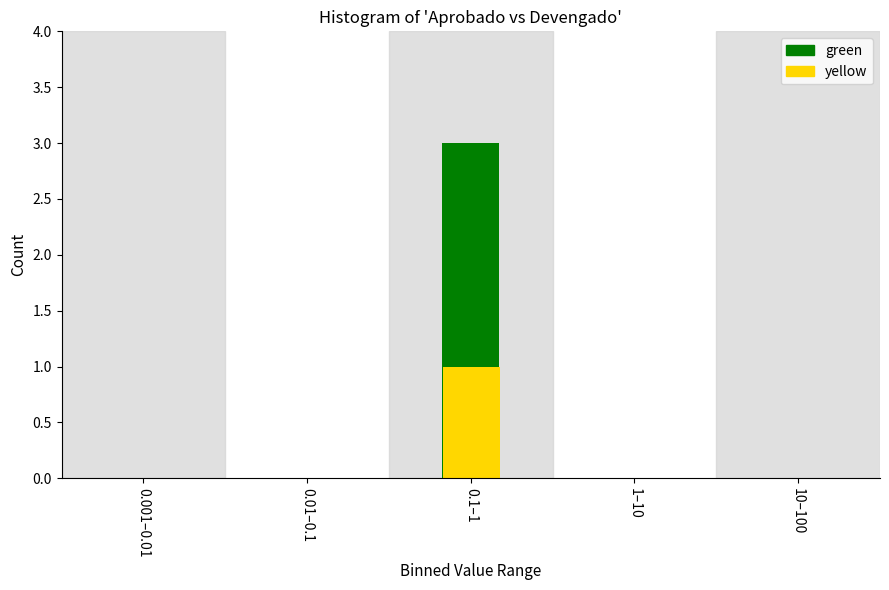

At which category is the sum across all series the highest?

0.1–1